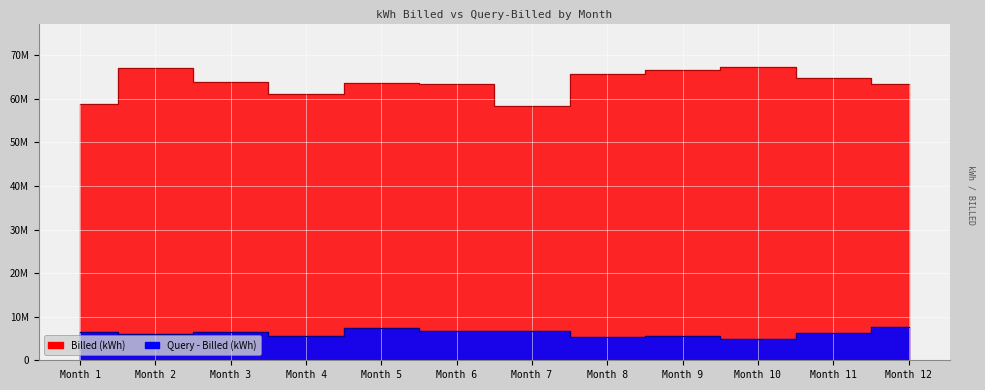

Where is the first local maximum for Query - Billed?

Month 3